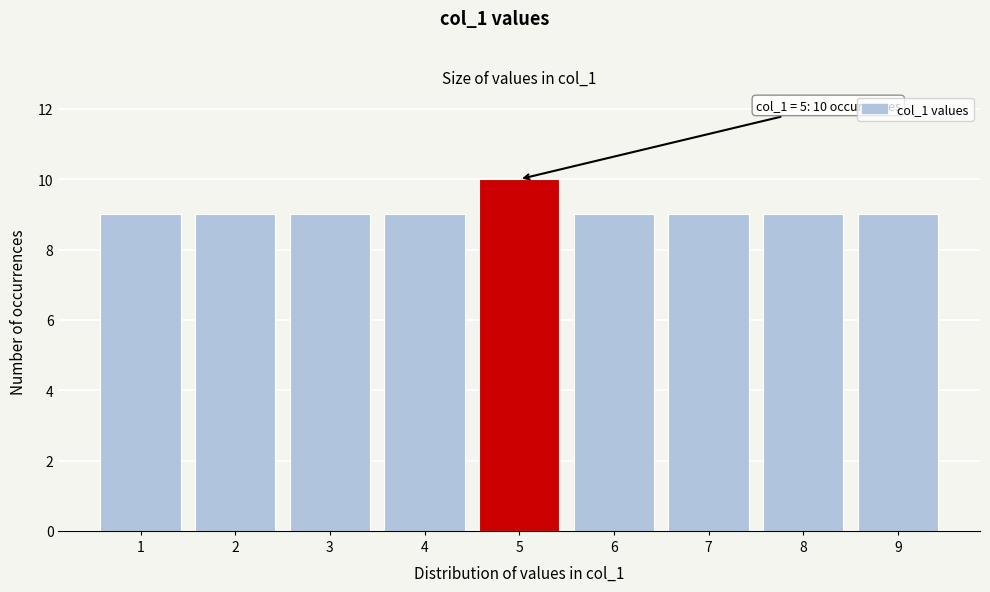

Reading left to right, extract all data points from this chart.

9	9	9	9	10	9	9	9	9